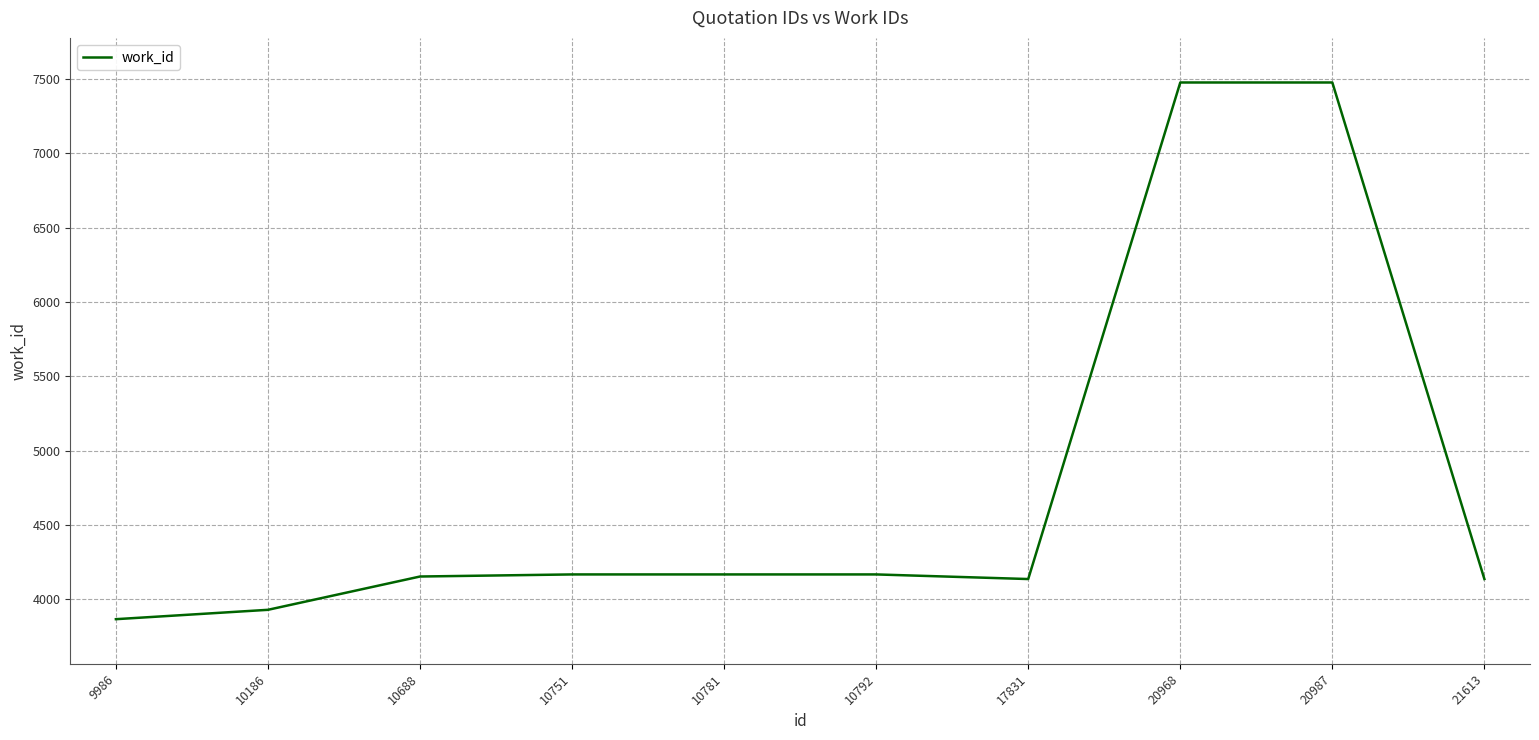

What is the sum of all values?

47673